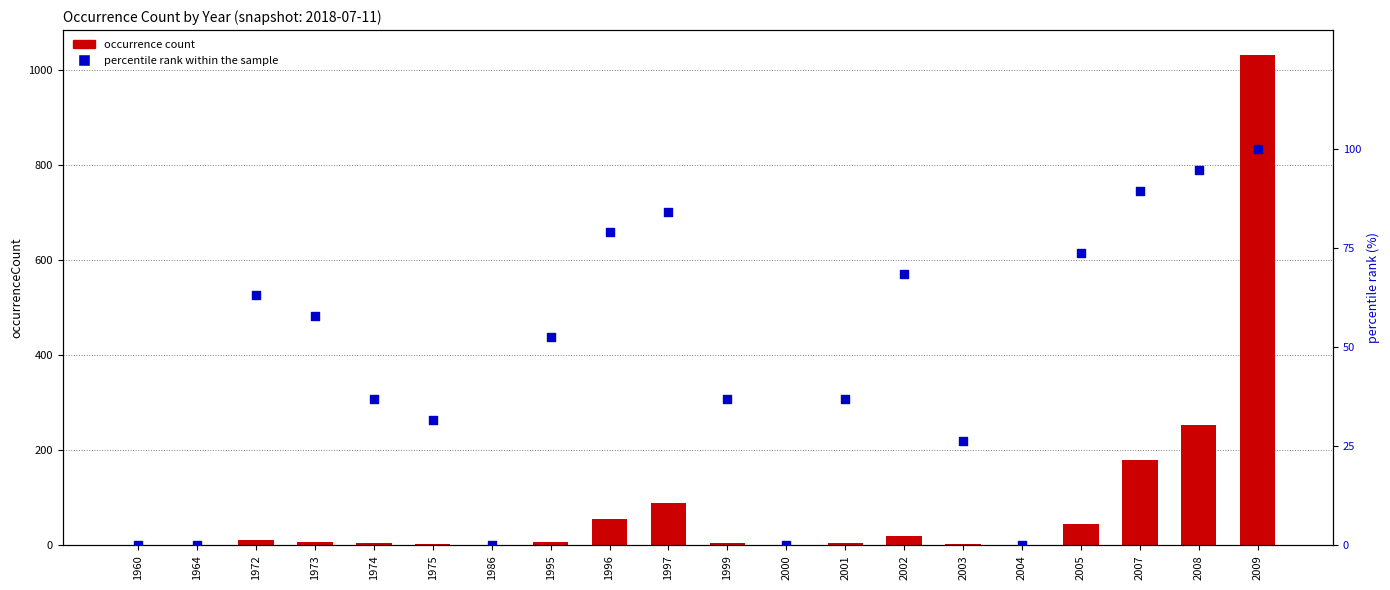

At which category is the sum across all series the highest?

2009